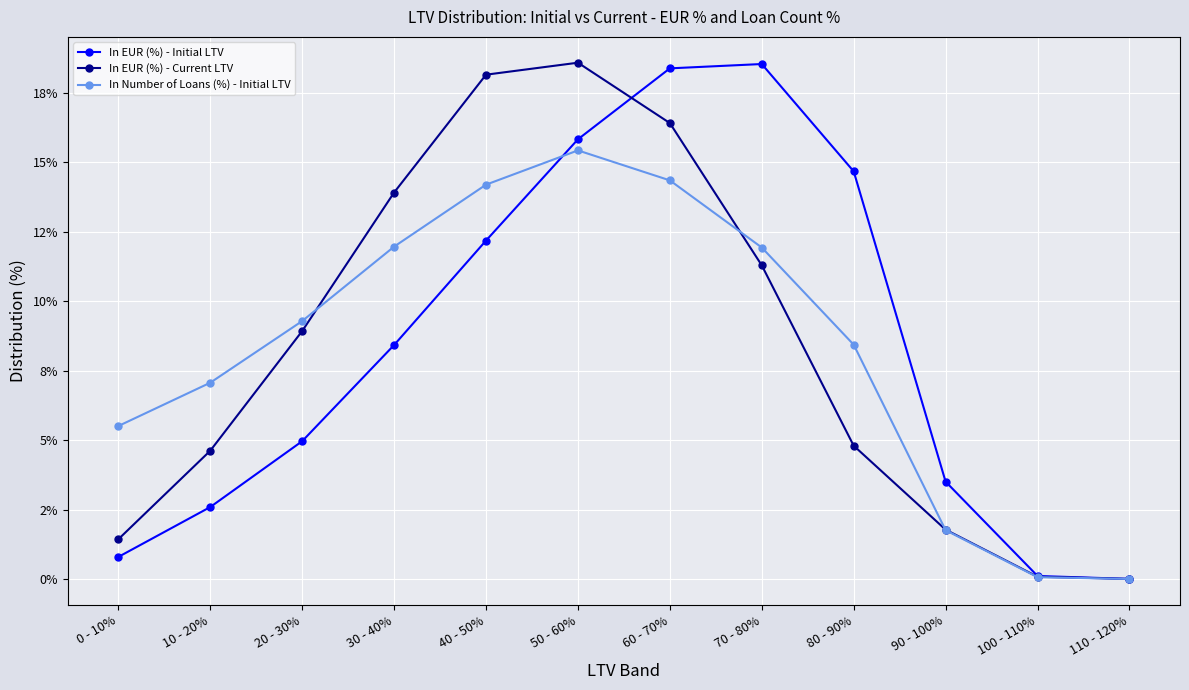

The In EUR (%) - Initial LTV series shows 15.8 at 50 - 60%. True or false?

True